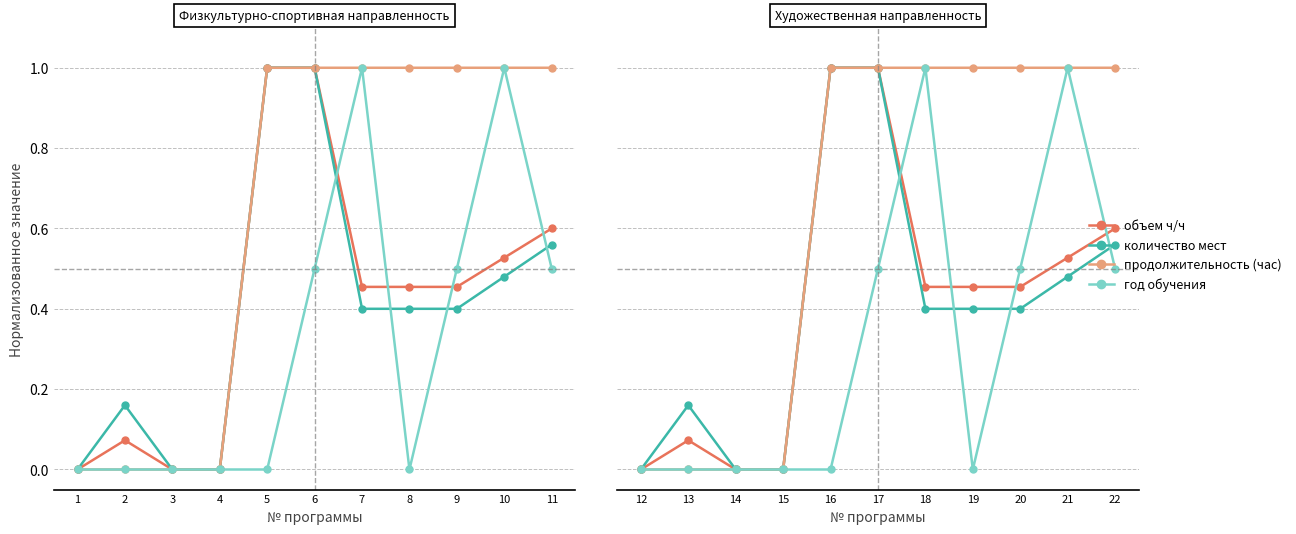

True or false: количество мест and объем ч/ч cross at least once.

False